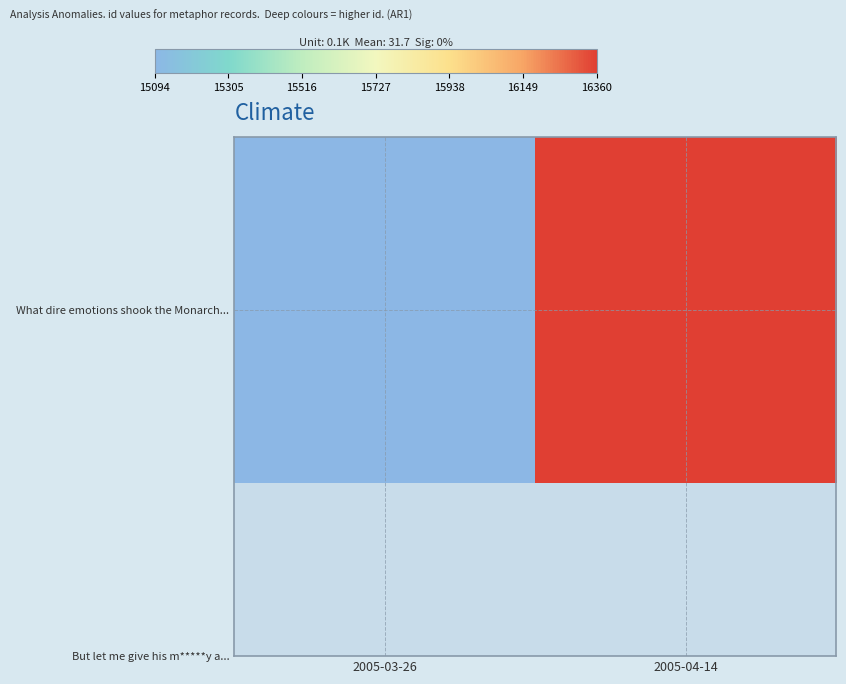

Rank the categories by value from lowest to highest.

2005-03-26, 2005-04-14